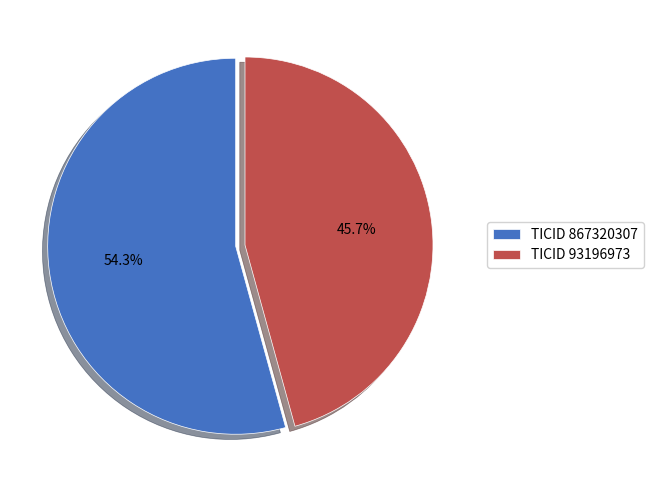

Which has a higher value, TICID 867320307 or TICID 93196973?

TICID 867320307